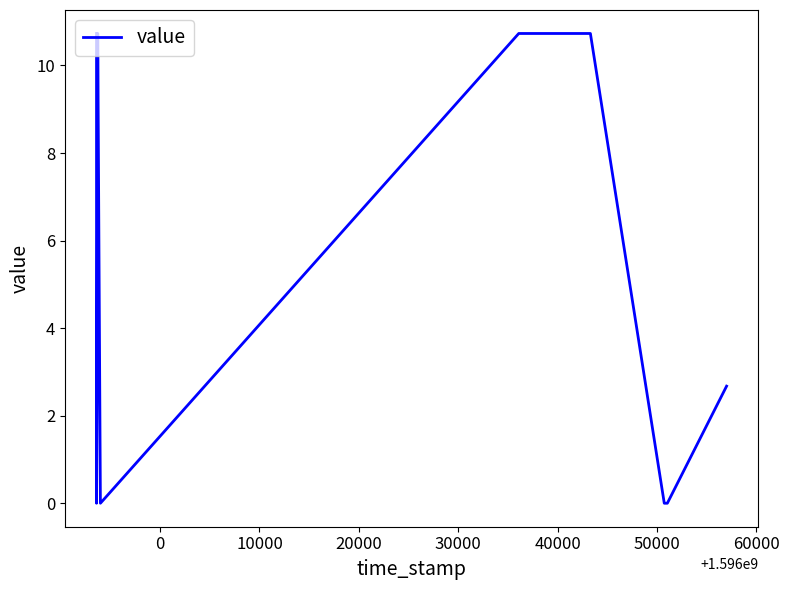

True or false: the data shows 0.0 at 0.

False